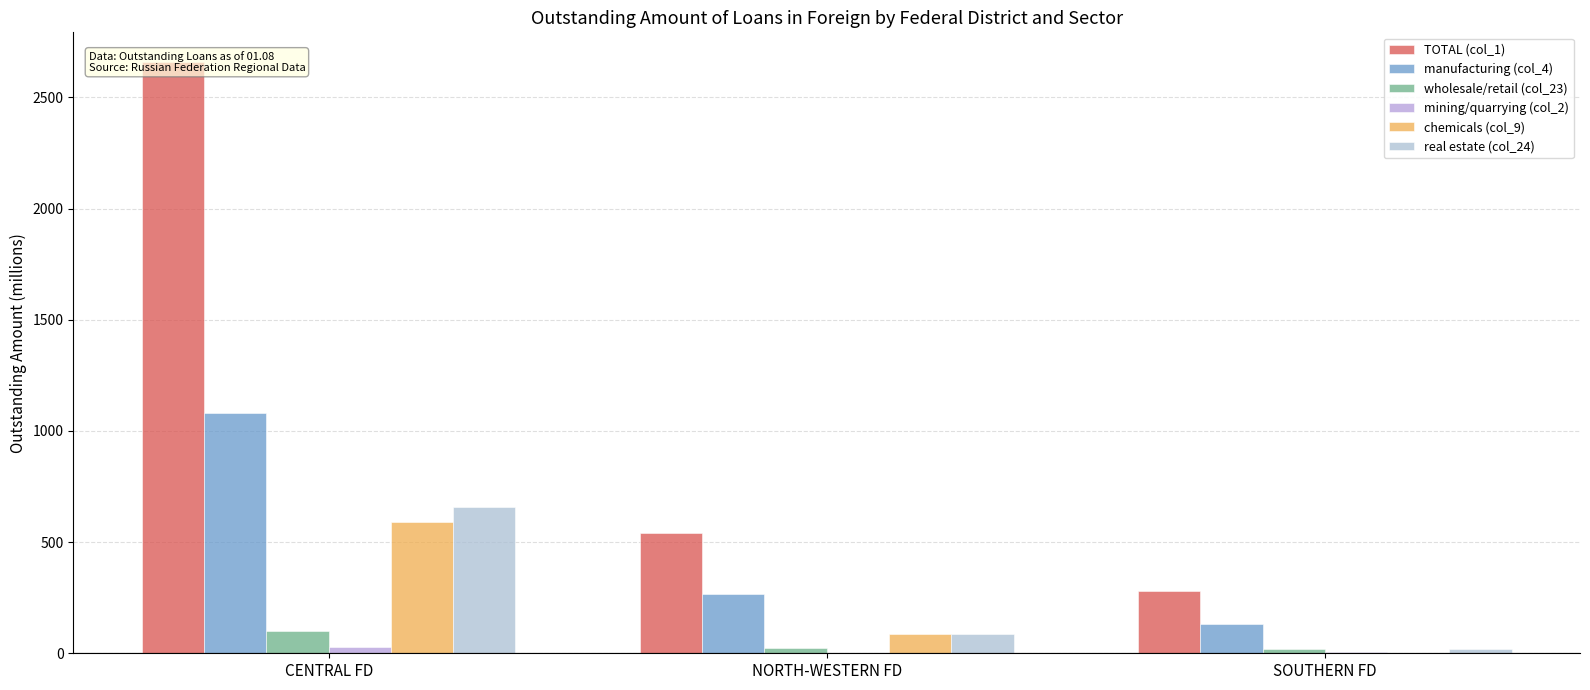

At which label does TOTAL (col_1) reach its peak?

CENTRAL FD